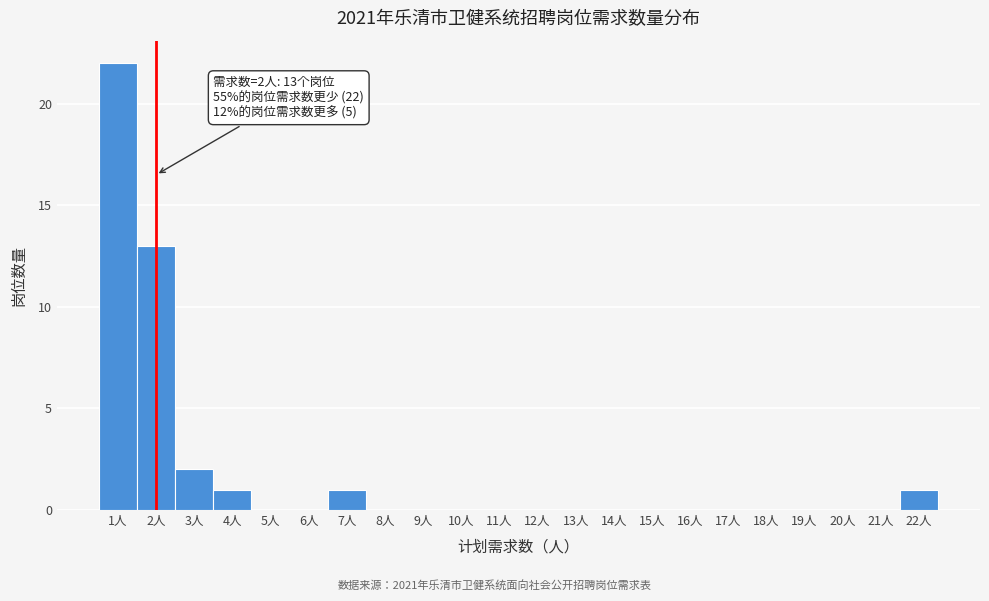

Over which range of the x-axis is the bar tallest?

0.5 to 1.5